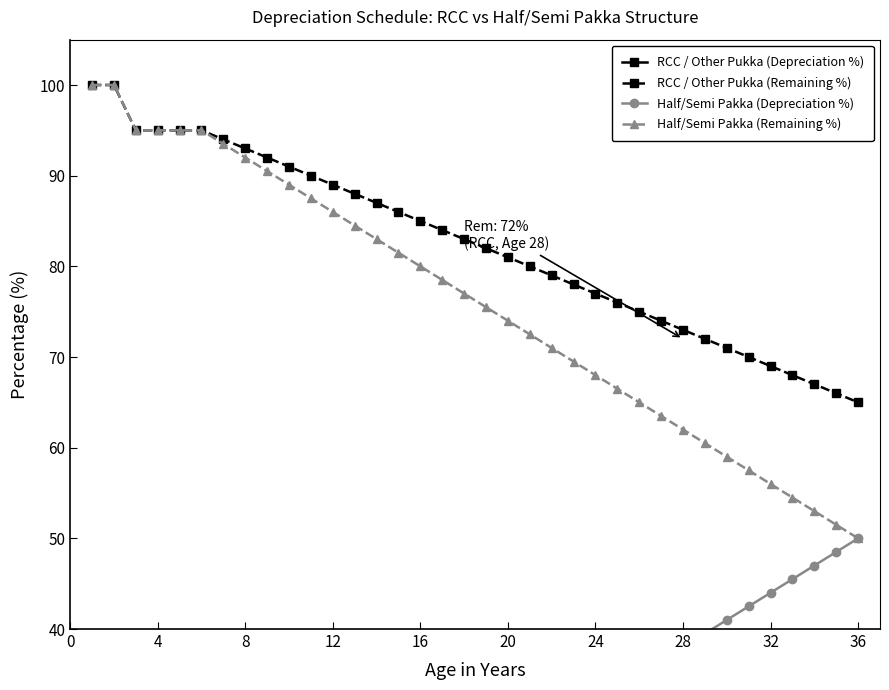

What is the average value of the RCC / Other Pukka (Remaining %) series?

82.4